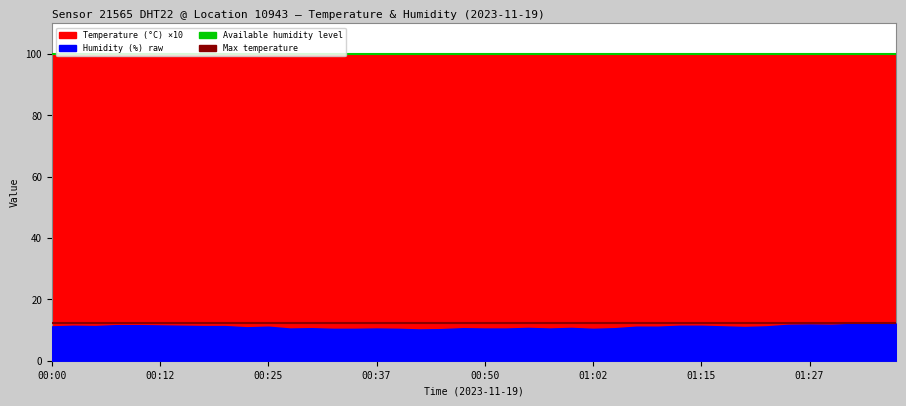

What is the total value across all series at 00:12?

112.1